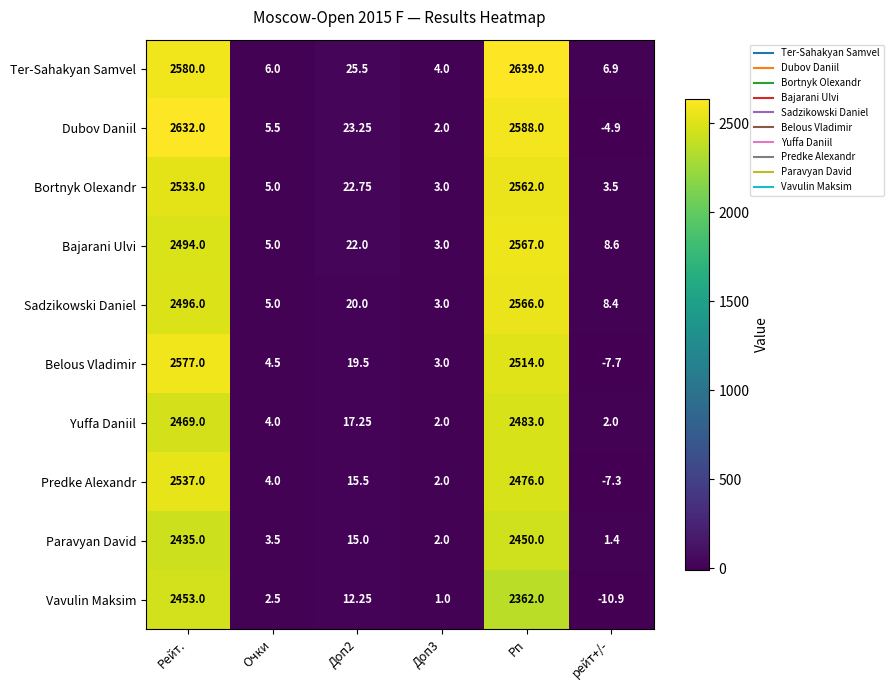

Which category has the lowest value across all series?

рейт+/-